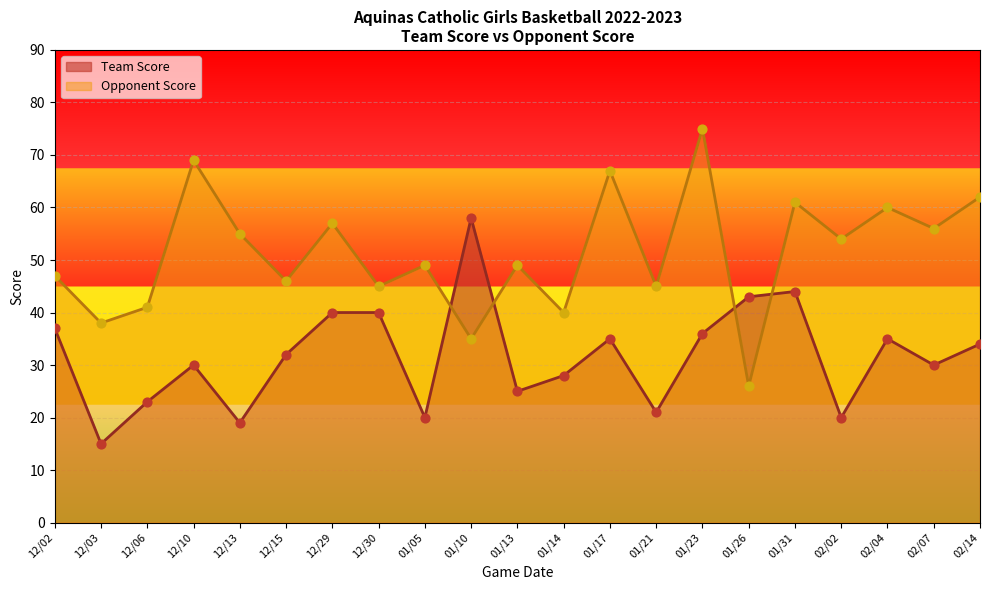

What is the total value across all series at 12/03?

53